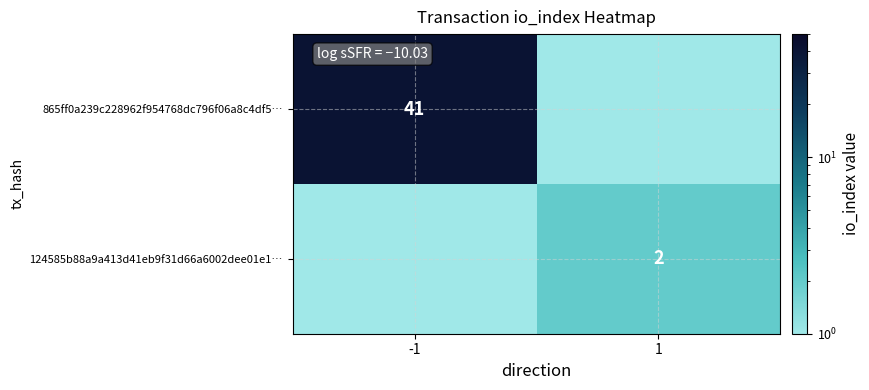

What is the maximum value for 865ff0a239c228962f954768dc796f06a8c4df5…?

41.0